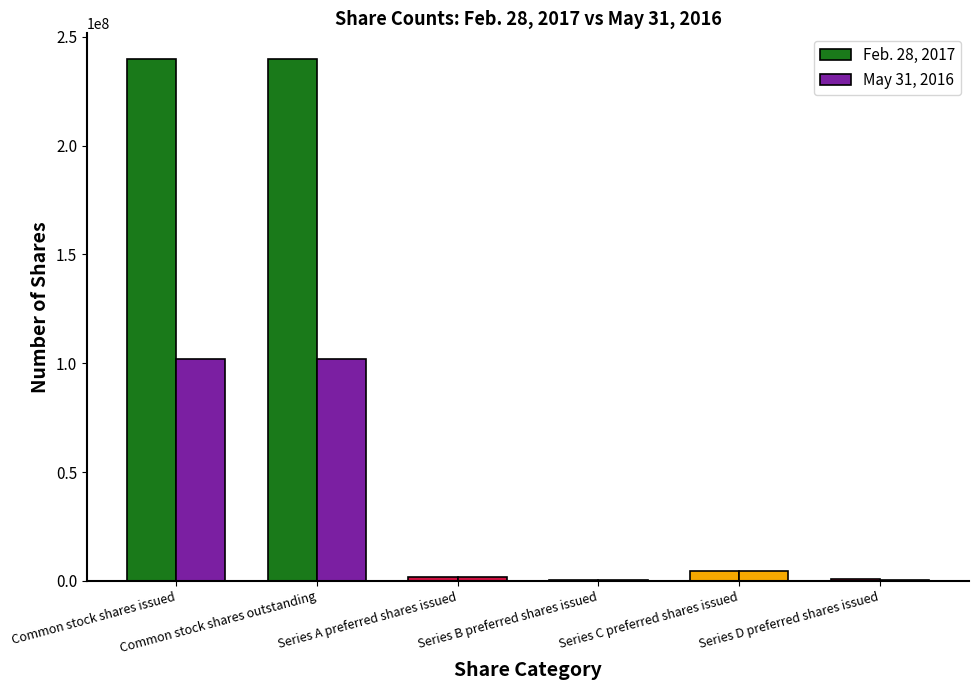

Are the bars horizontal?

No